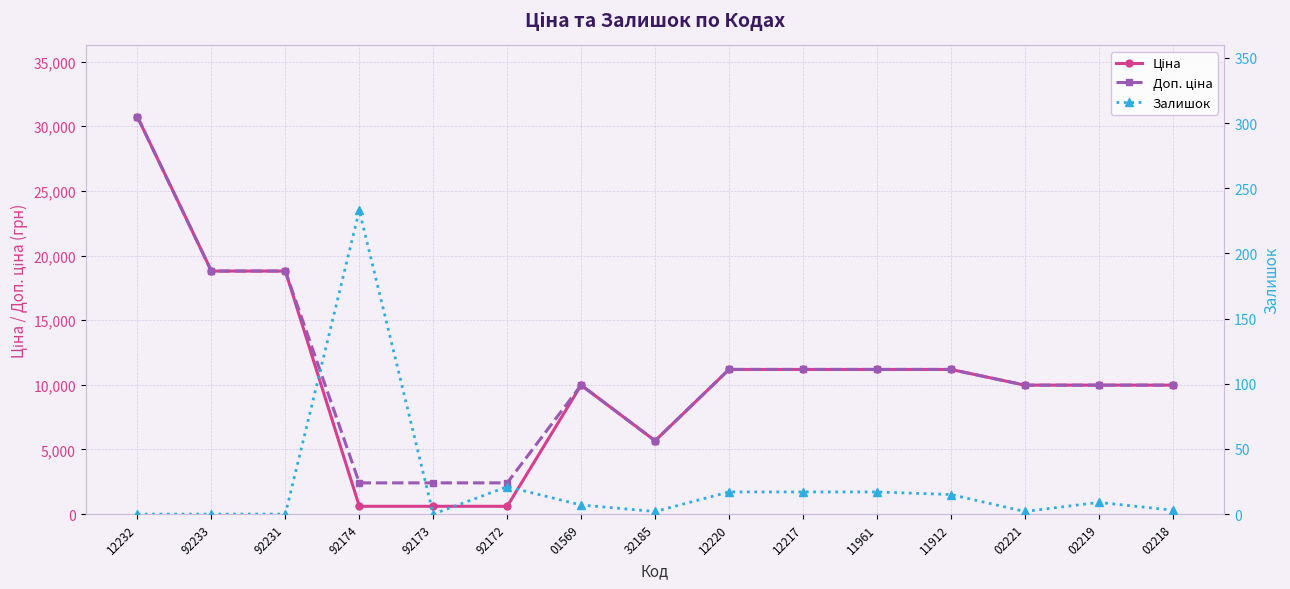

At how many categories does at least one series exceed 10803?

7